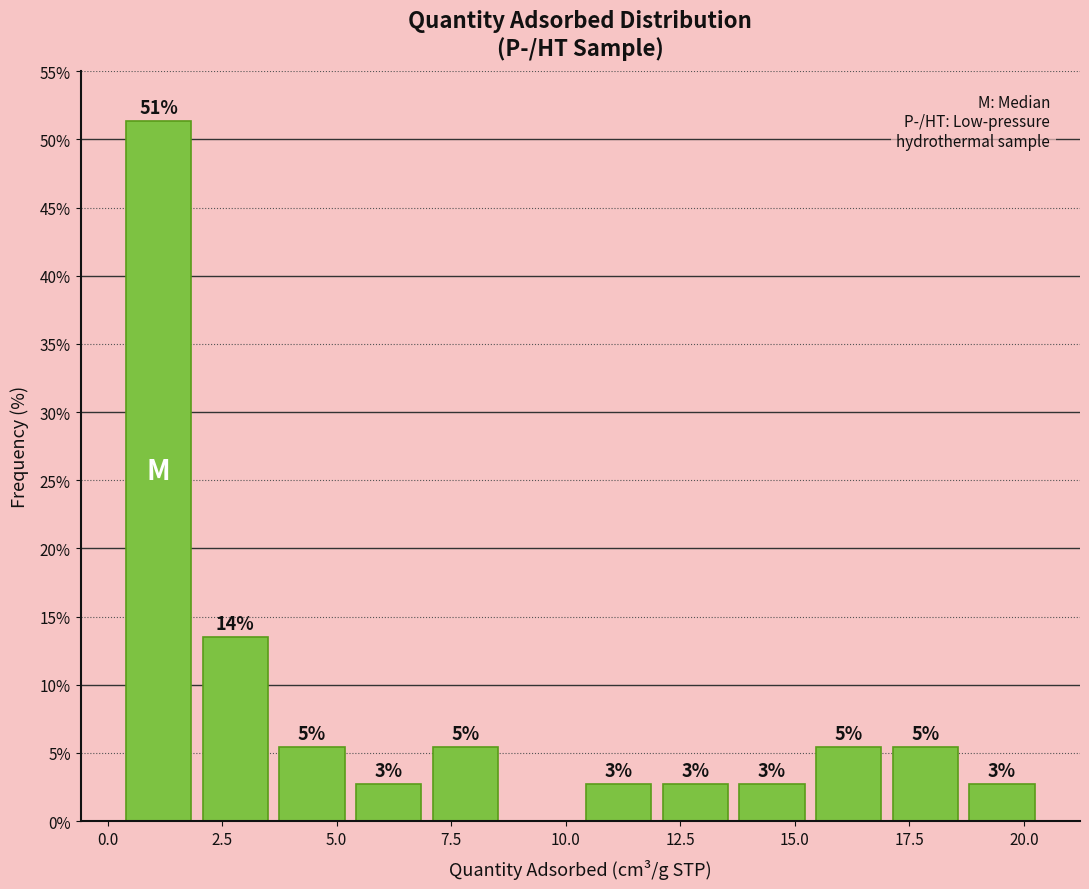

Around what value on the x-axis is the tallest bar? Give the approximate position of its centre, as read against the axis.

1.0